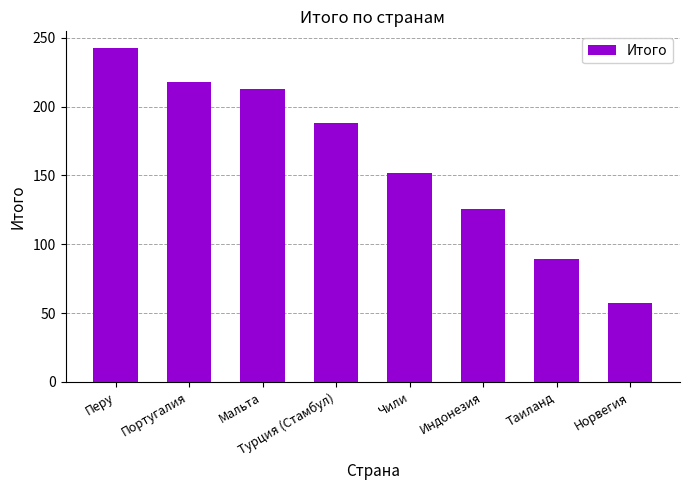

What position from the left is Таиланд?

7